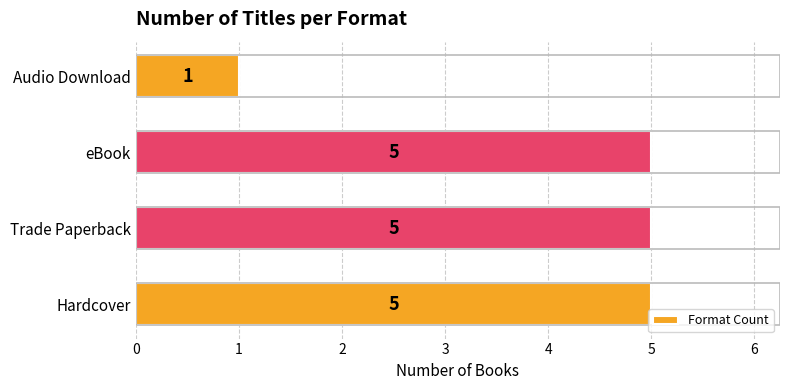

Is it true that the value at Audio Download is 1?

True